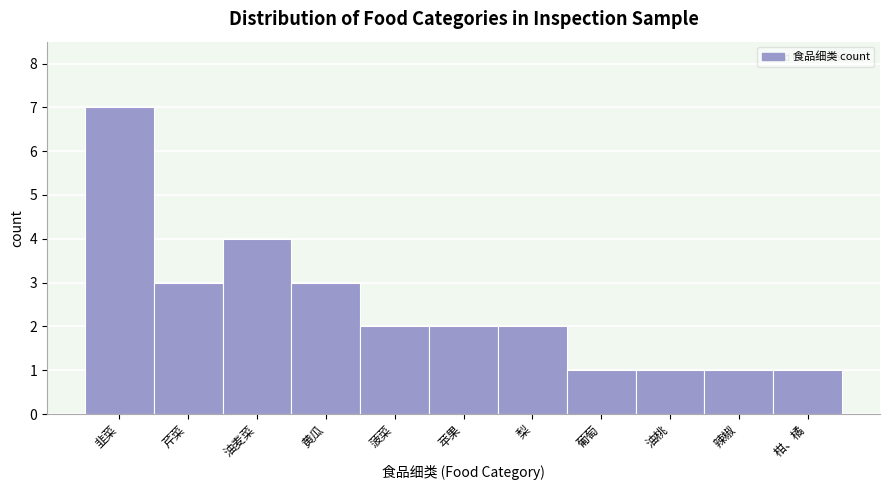

Reading left to right, what are all the values shown in this chart?

韭菜=7	芹菜=3	油麦菜=4	黄瓜=3	菠菜=2	苹果=2	梨=2	葡萄=1	油桃=1	辣椒=1	柑、橘=1